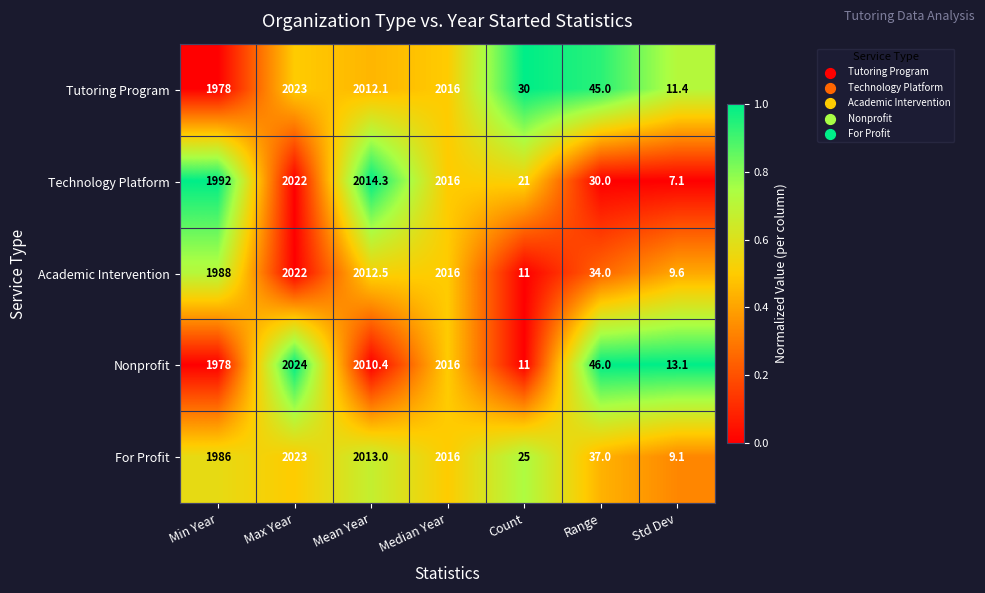

The value of Nonprofit at Mean Year is 3089.5. True or false?

False